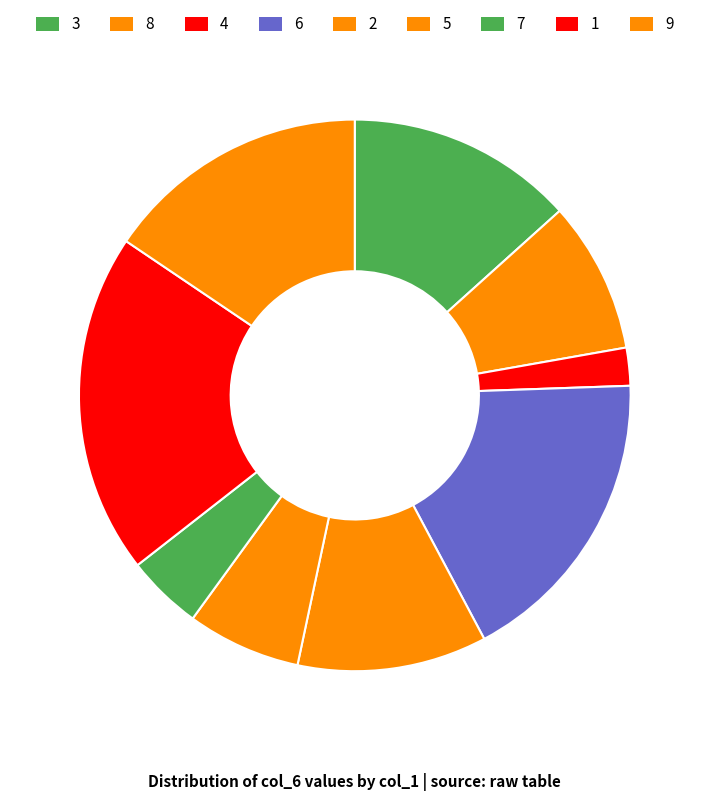

What is the smallest slice in the pie chart?

4